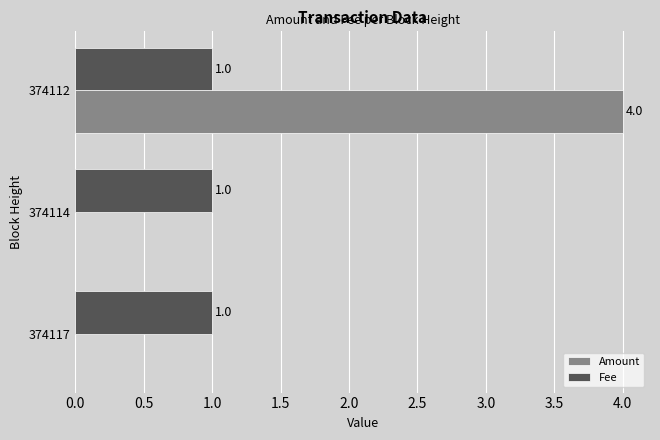

What are all the series names shown in the legend?

Amount, Fee